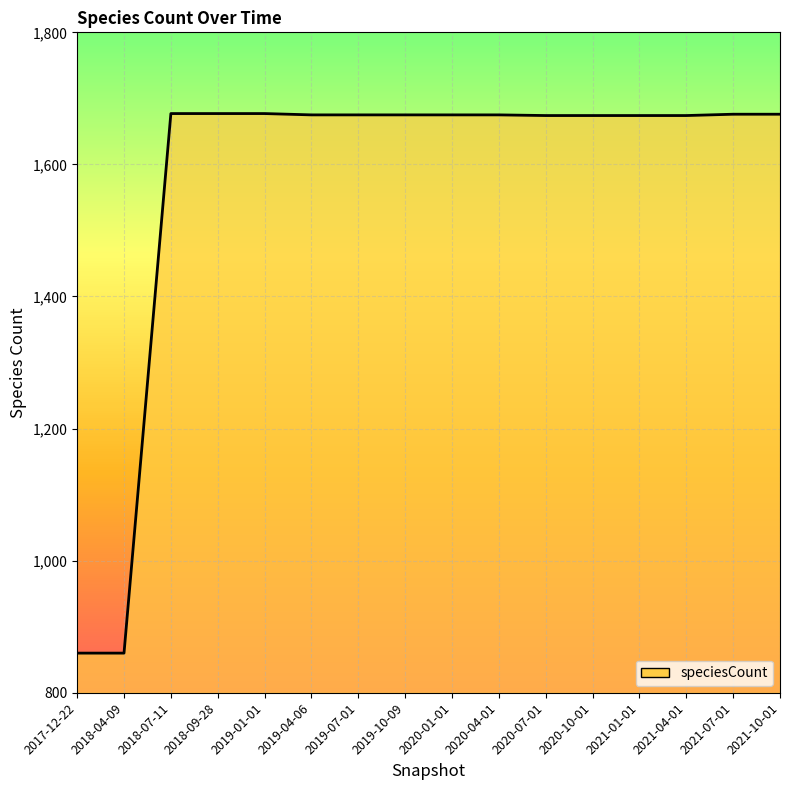

What is the maximum value shown in the chart?

1677